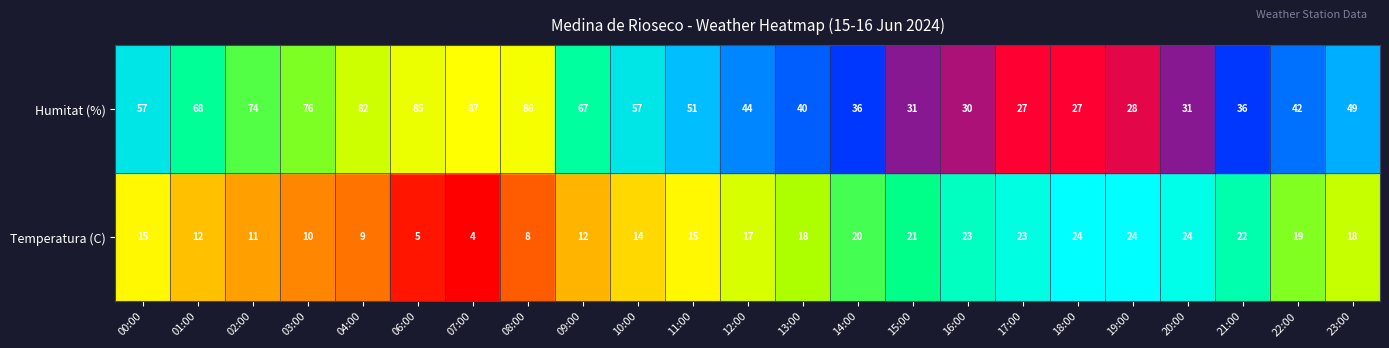

Rank the categories by 06:00 value from lowest to highest.

0, 1